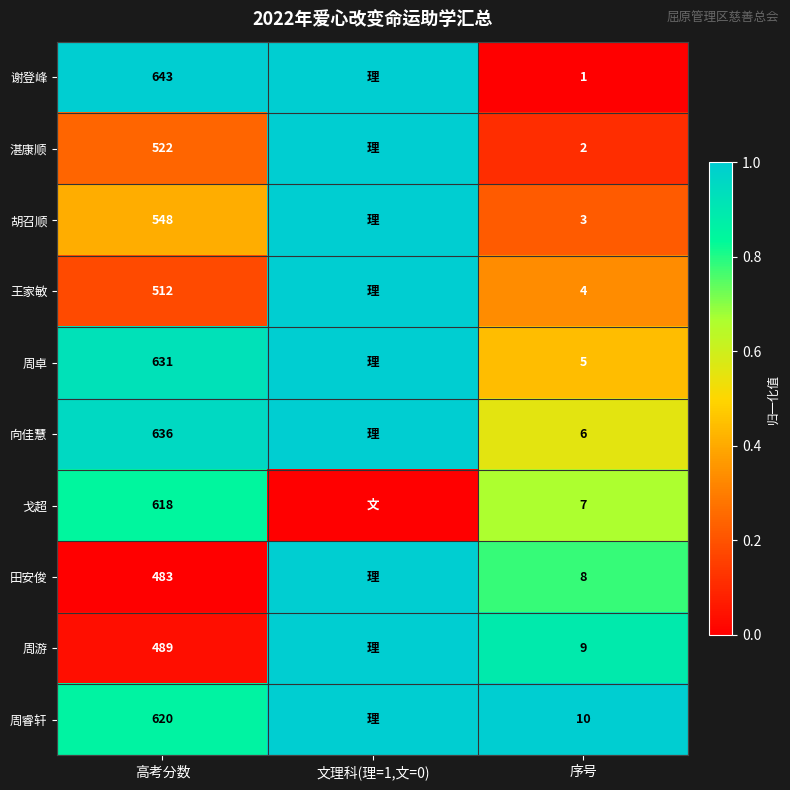

At how many categories does at least one series exceed 0?

3